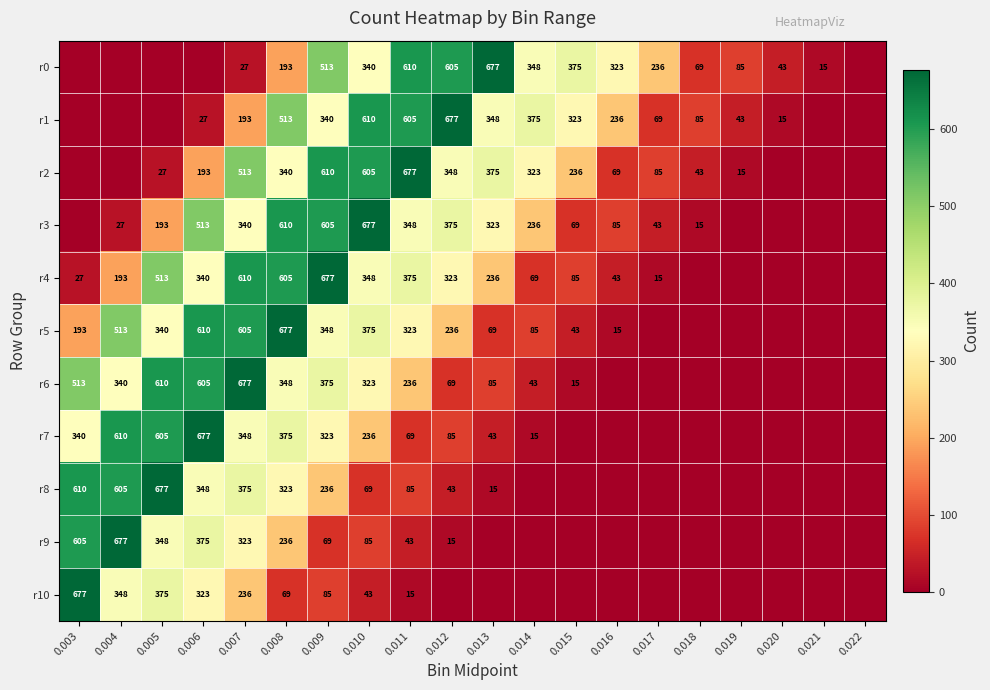

Is it true that r1 equals 610 at 0.010?

True